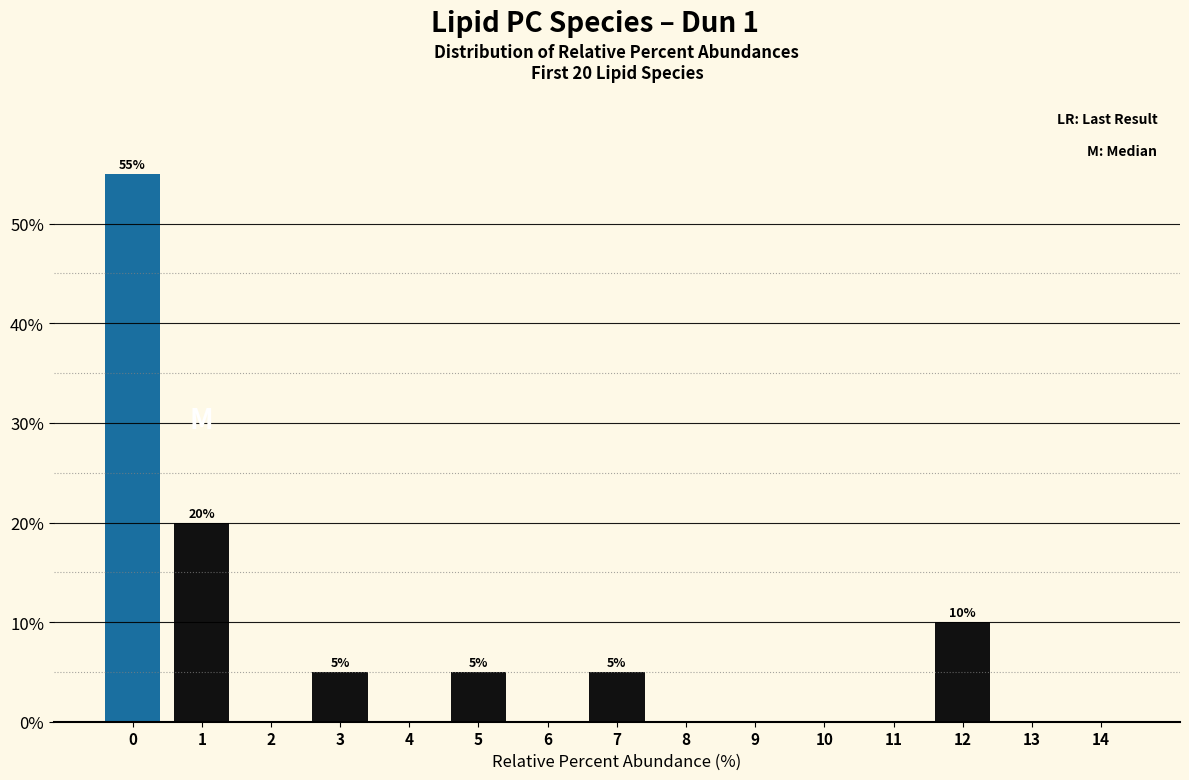

Reading left to right, what are all the values shown in this chart?

0=55.0	1=20.0	2=0.0	3=5.0	4=0.0	5=5.0	6=0.0	7=5.0	8=0.0	9=0.0	10=0.0	11=0.0	12=10.0	13=0.0	14=0.0